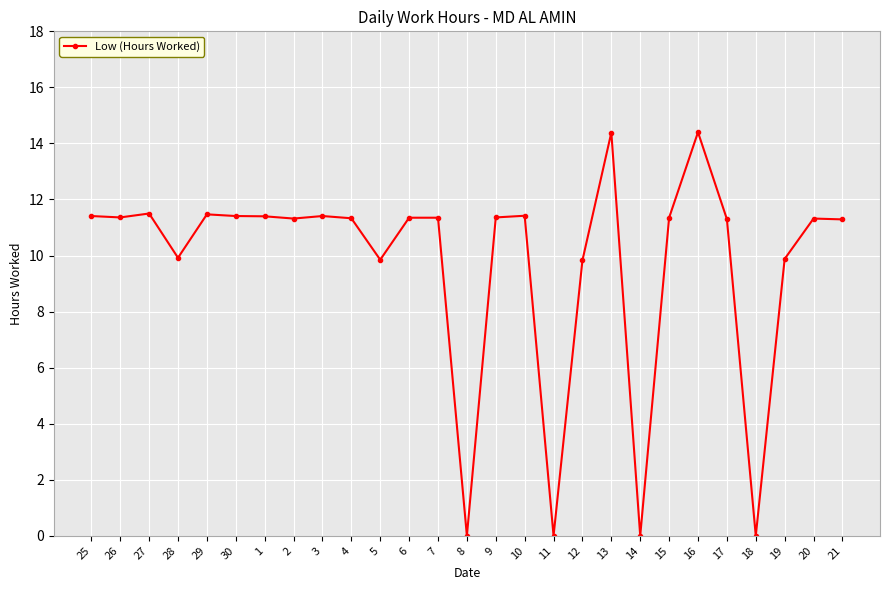

What is the value of the 19th point from the left?

14.4